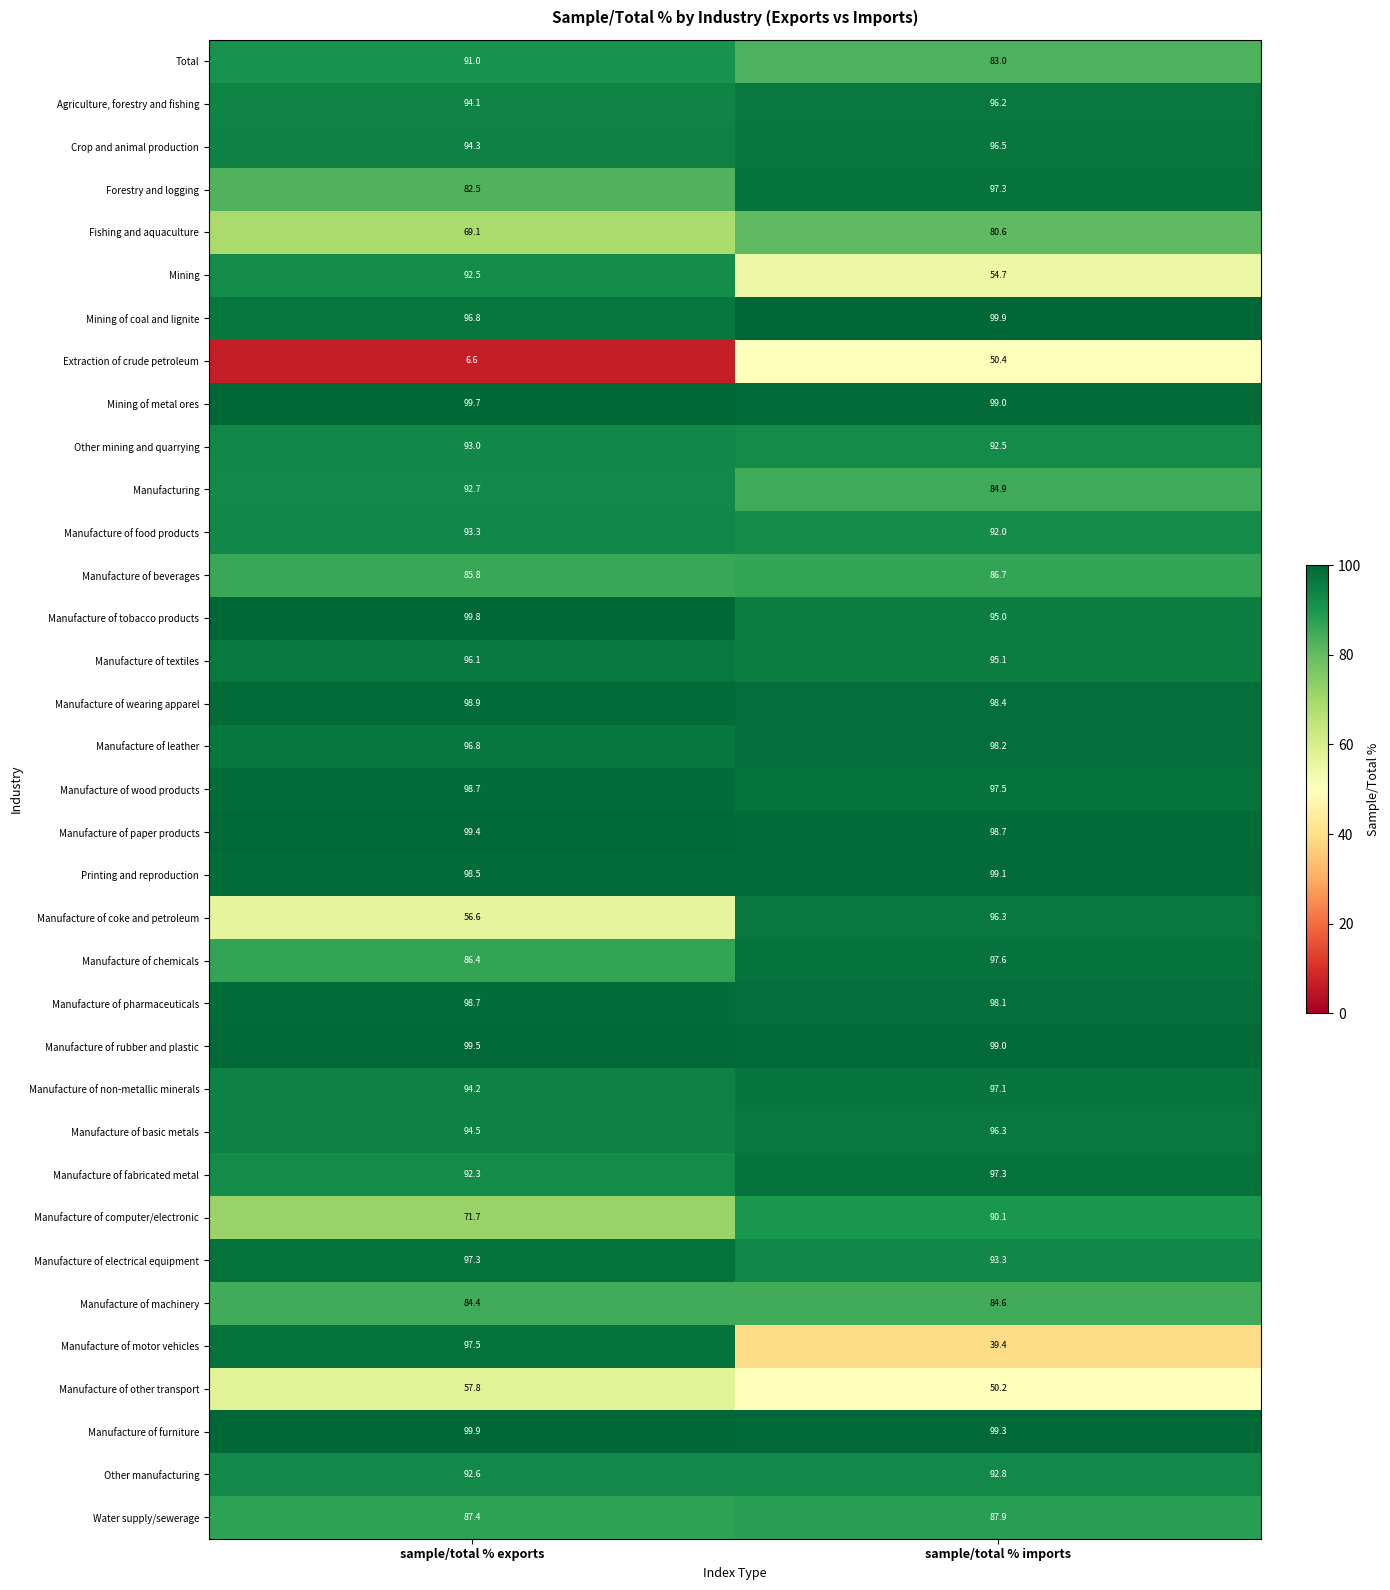

What is the difference between the highest and lowest values at sample/total % exports?

93.3